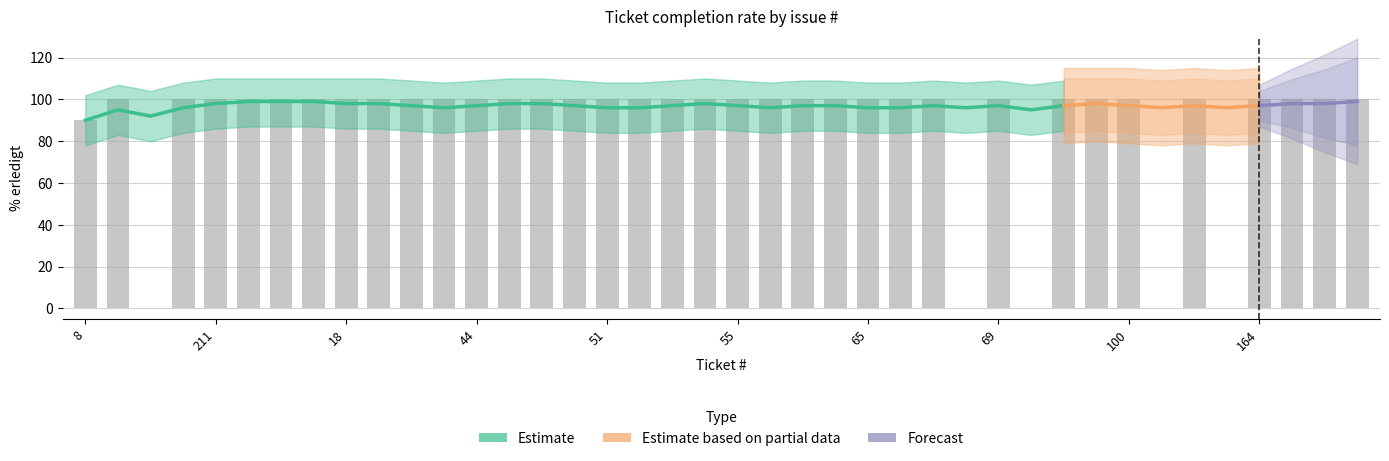

Is it true that the value at 94 is 100?

True